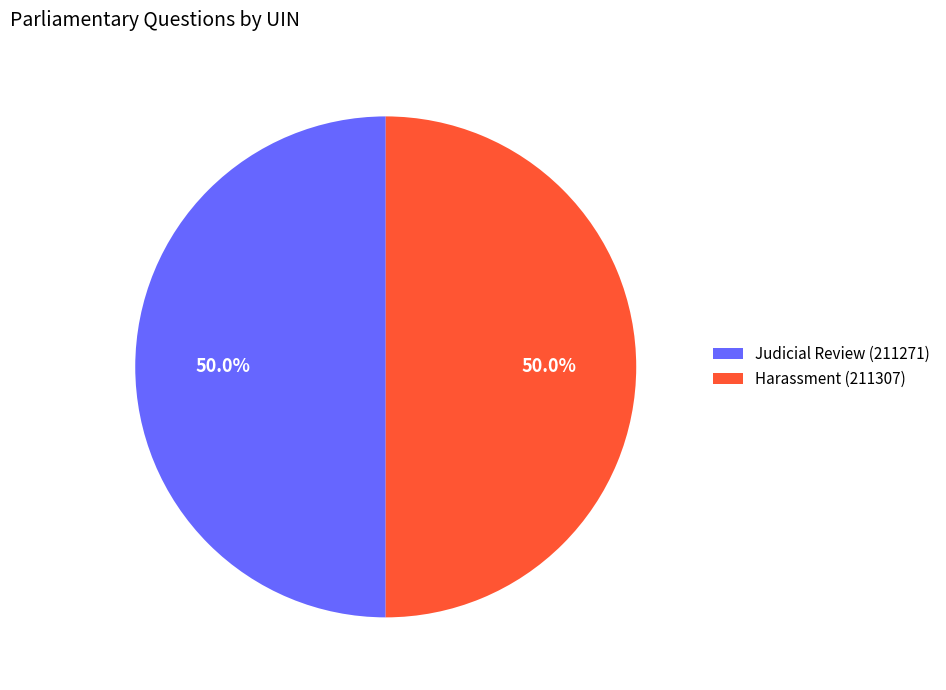

What is the ratio of the value at Harassment (211307) to the value at Judicial Review (211271)?

1.0